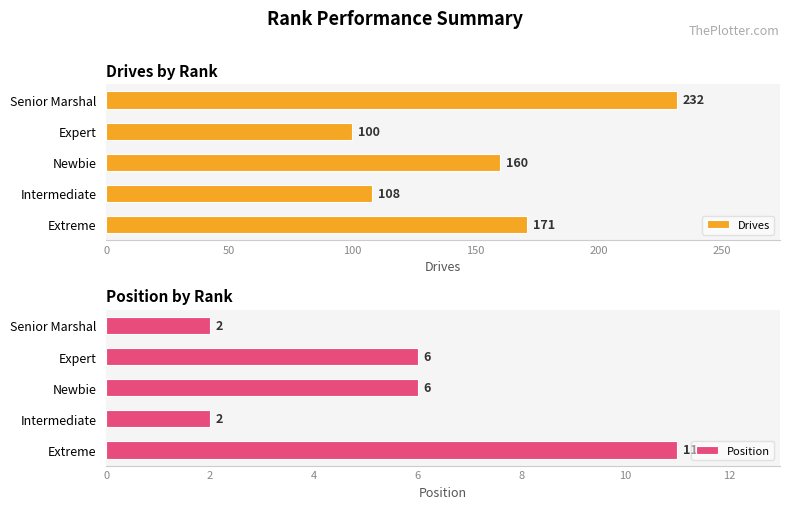

Reading left to right, list all the values displayed in this chart.

Drives: 171	108	160	100	232
Position: 11	2	6	6	2